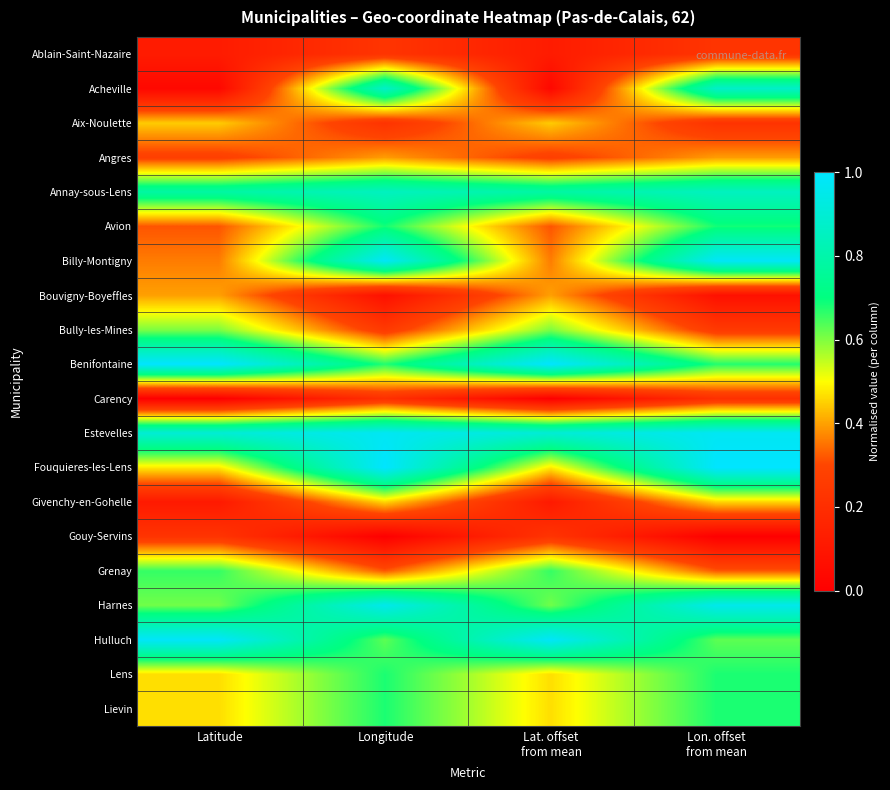

At which category does the chart reach its peak across all series?

Longitude